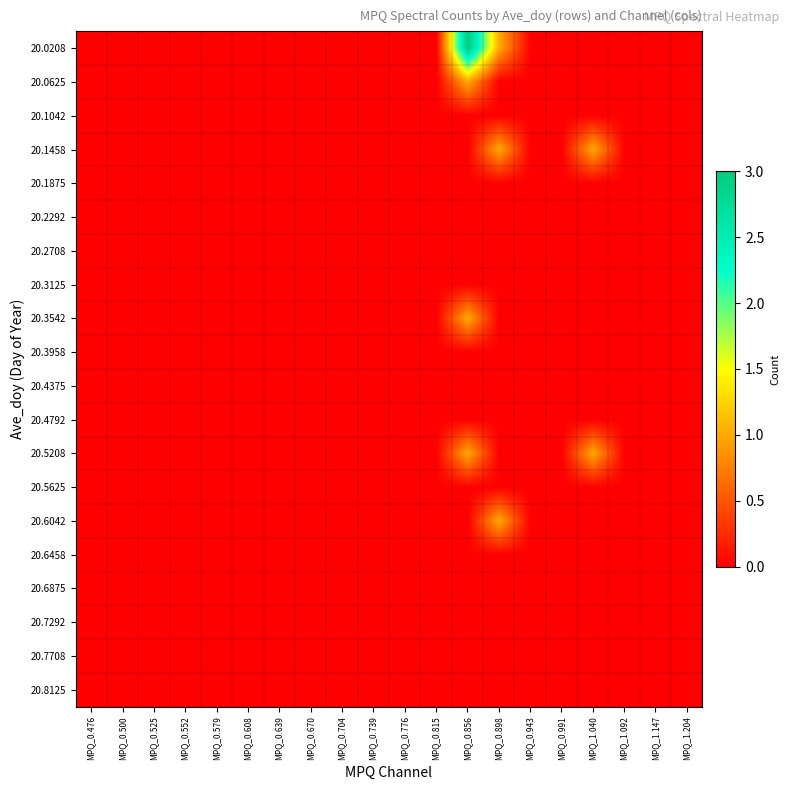

List the series in order of their peak value, lowest first.

20.1042, 20.1875, 20.2292, 20.2708, 20.3125, 20.3958, 20.4375, 20.4792, 20.5625, 20.6458, 20.6875, 20.7292, 20.7708, 20.8125, 20.0625, 20.1458, 20.3542, 20.5208, 20.6042, 20.0208